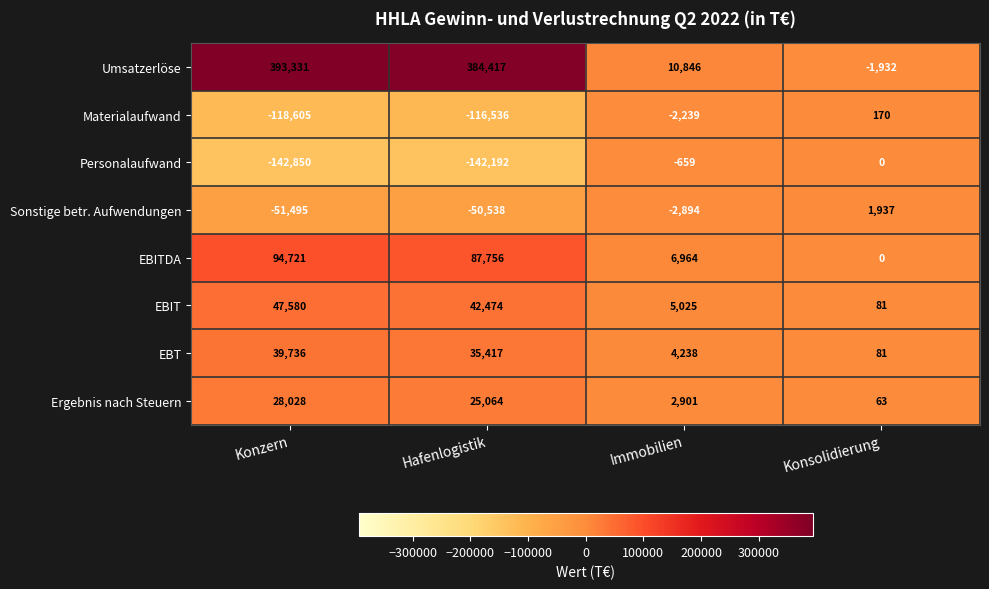

What is the difference between the maximum and minimum values in the Umsatzerlöse series?

395263